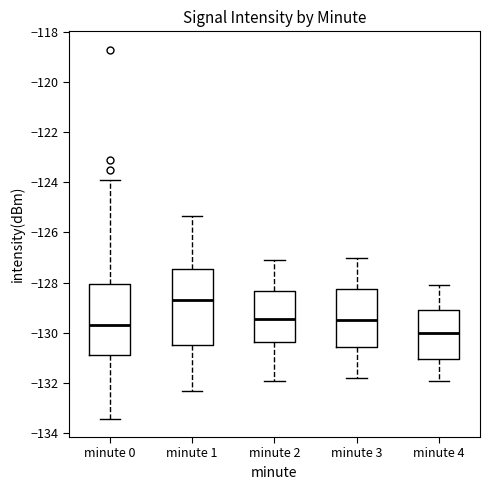

Reading left to right, transcribe this box plot: for each box, give where its median line is, the range the box spans, and where its two whiskers end, as read against the y-axis. The values are not printed on the chart, so give them approximately, as read against the axis.

minute 0: median -129.6, box -130.8 to -128.0, whiskers -133.4 to -124.0
minute 1: median -128.6, box -130.4 to -127.4, whiskers -132.2 to -125.4
minute 2: median -129.4, box -130.4 to -128.4, whiskers -131.8 to -127.0
minute 3: median -129.4, box -130.6 to -128.2, whiskers -131.8 to -127.0
minute 4: median -130.0, box -131.0 to -129.0, whiskers -131.8 to -128.0